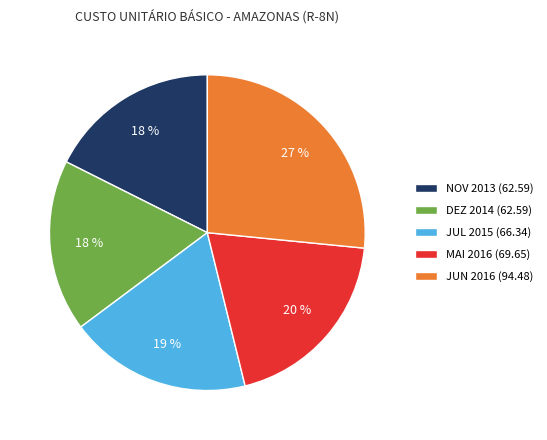

To the nearest percent, what is the difference between the largest and smallest slice percentages?

9%